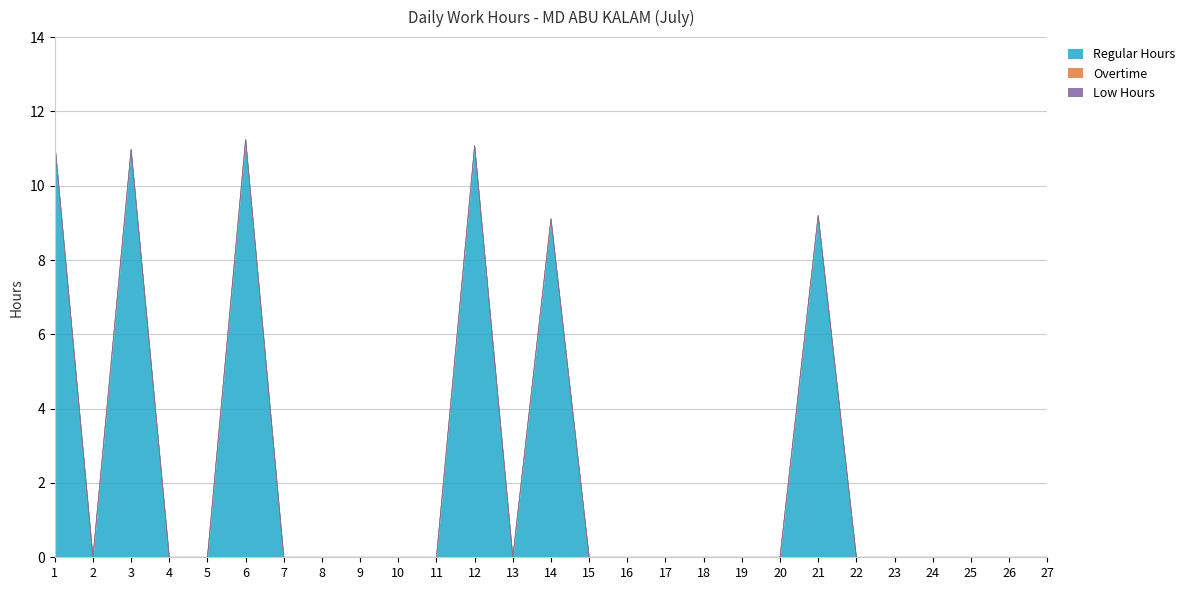

Reading left to right, what are all the values shown in this chart?

Regular Hours: 1=11.2	2=0.0	3=11.0	4=0.0	5=0.0	6=11.2	7=0.0	8=0.0	9=0.0	10=0.0	11=0.0	12=11.1	13=0.0	14=9.1	15=0.0	16=0.0	17=0.0	18=0.0	19=0.0	20=0.0	21=9.2	22=0.0	23=0.0	24=0.0	25=0.0	26=0.0	27=0.0
Overtime: 1=0.0	2=0.0	3=0.0	4=0.0	5=0.0	6=0.0	7=0.0	8=0.0	9=0.0	10=0.0	11=0.0	12=0.0	13=0.0	14=0.0	15=0.0	16=0.0	17=0.0	18=0.0	19=0.0	20=0.0	21=0.0	22=0.0	23=0.0	24=0.0	25=0.0	26=0.0	27=0.0
Low Hours: 1=0.0	2=0.0	3=0.0	4=0.0	5=0.0	6=0.0	7=0.0	8=0.0	9=0.0	10=0.0	11=0.0	12=0.0	13=0.0	14=0.0	15=0.0	16=0.0	17=0.0	18=0.0	19=0.0	20=0.0	21=0.0	22=0.0	23=0.0	24=0.0	25=0.0	26=0.0	27=0.0